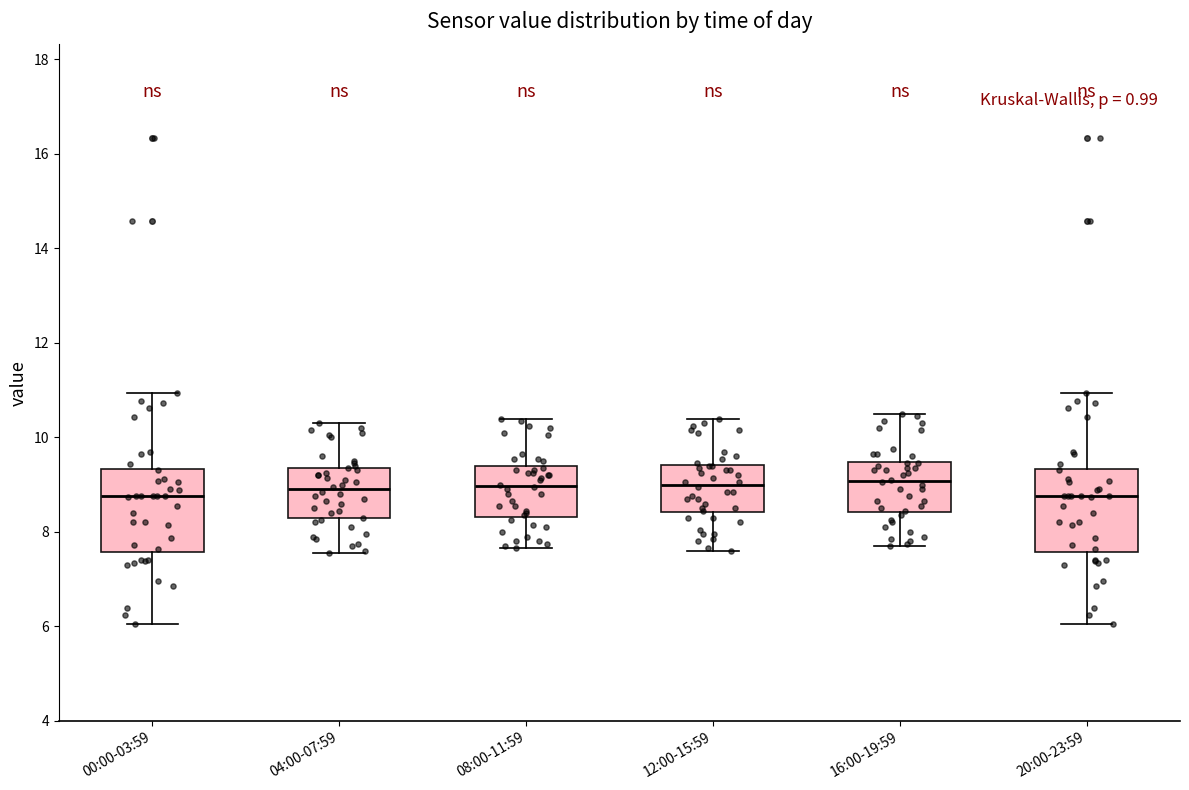

Reading left to right, transcribe this box plot: for each box, give where its median line is, the range the box spans, and where its two whiskers end, as read against the y-axis. The values are not printed on the chart, so give them approximately, as read against the axis.

00:00-03:59: median 8.8, box 7.6 to 9.4, whiskers 6.0 to 11.0
04:00-07:59: median 9.0, box 8.2 to 9.4, whiskers 7.6 to 10.4
08:00-11:59: median 9.0, box 8.4 to 9.4, whiskers 7.6 to 10.4
12:00-15:59: median 9.0, box 8.4 to 9.4, whiskers 7.6 to 10.4
16:00-19:59: median 9.0, box 8.4 to 9.4, whiskers 7.8 to 10.6
20:00-23:59: median 8.8, box 7.6 to 9.4, whiskers 6.0 to 11.0